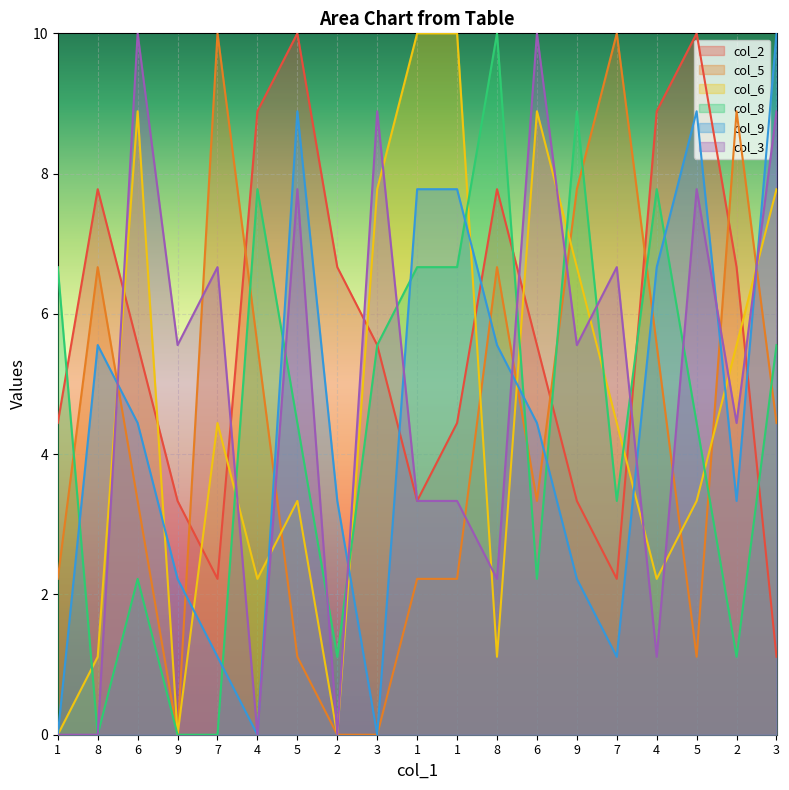

Does the chart display data point markers on the line(s)?

No